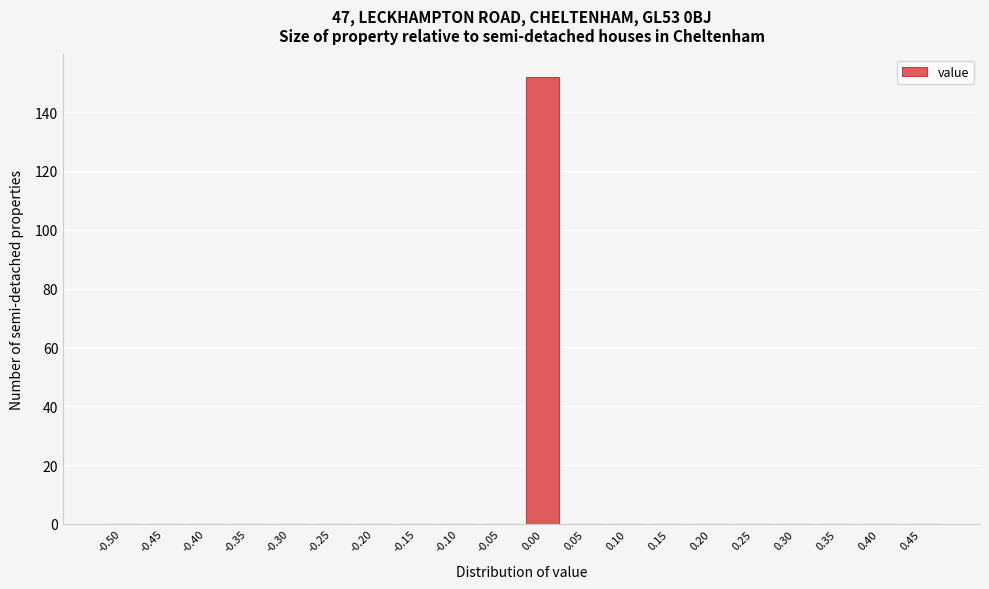

Reading left to right, extract all data points from this chart.

-0.50=0	-0.45=0	-0.40=0	-0.35=0	-0.30=0	-0.25=0	-0.20=0	-0.15=0	-0.10=0	-0.05=0	0.00=152	0.05=0	0.10=0	0.15=0	0.20=0	0.25=0	0.30=0	0.35=0	0.40=0	0.45=0